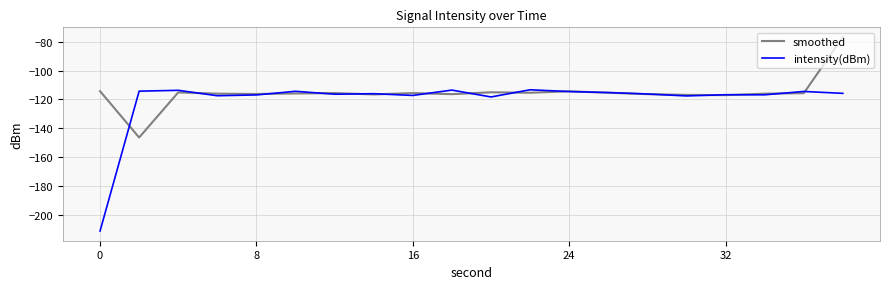

Which series ends up on top after the final intersection of intensity(dBm) and smoothed?

smoothed